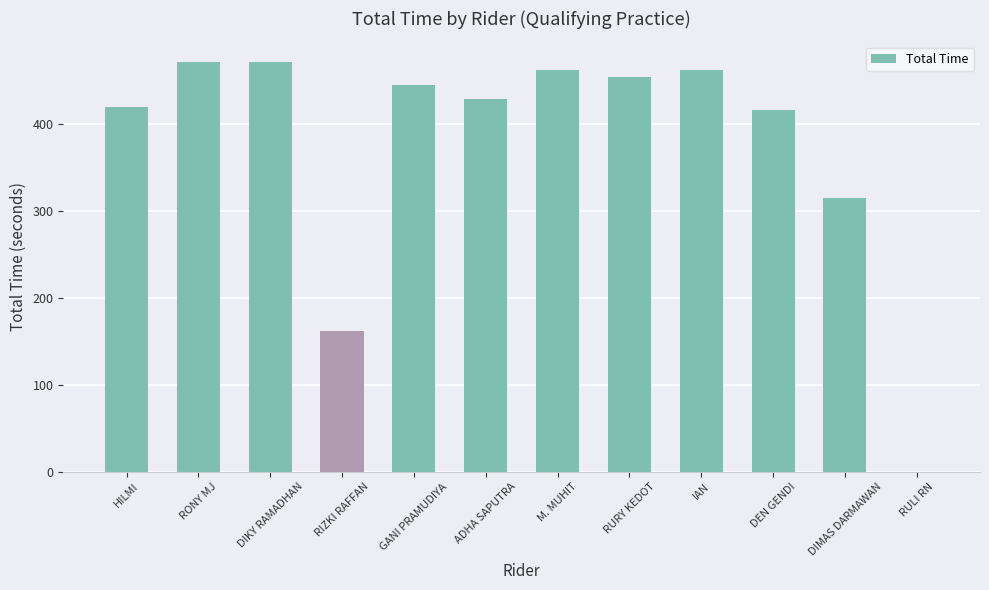

Approximately how many times larger is the value at DIMAS DARMAWAN compared to RIZKI RAFFAN?

1.9